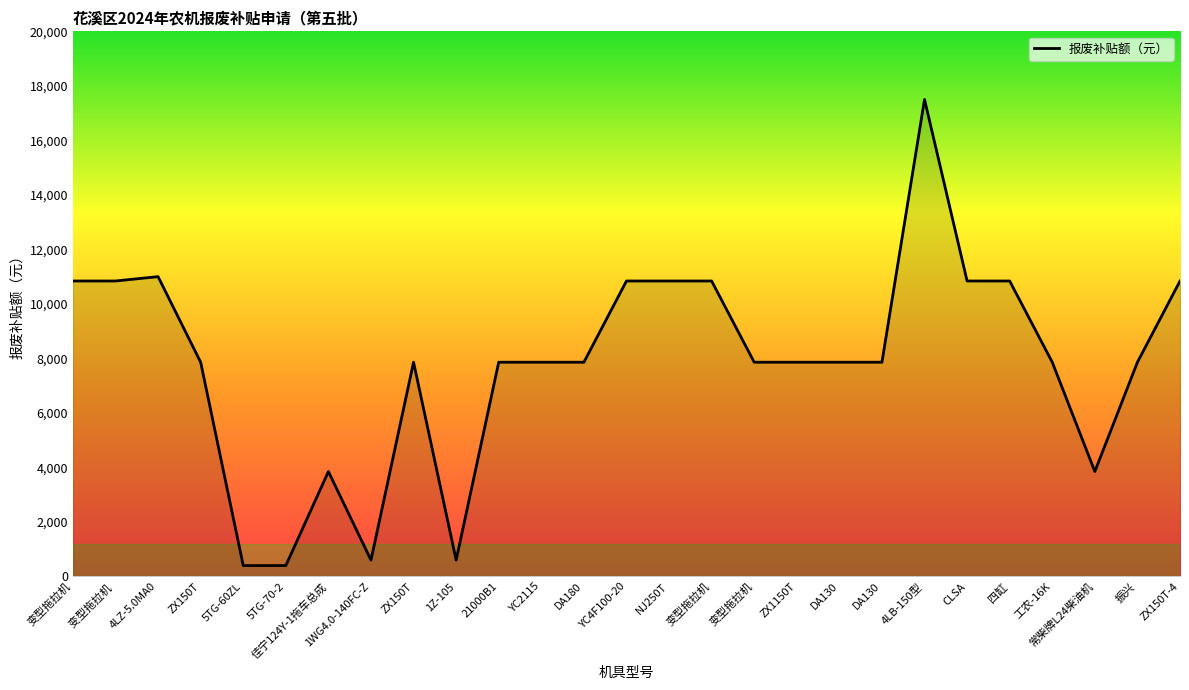

What is the change in value from 佳宁124Y-1拖车总成 to ZX150T-4?

+6990